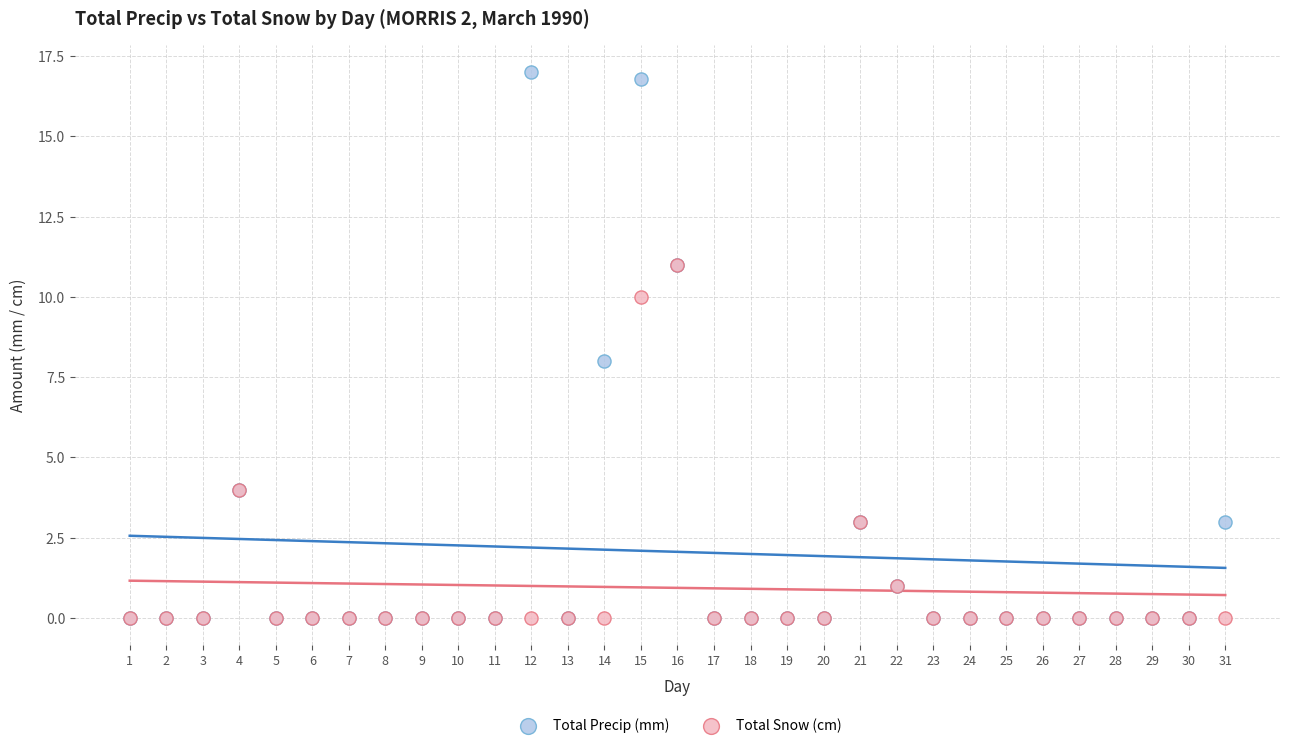

Which series contains the highest Y value?

Total Precip (mm)